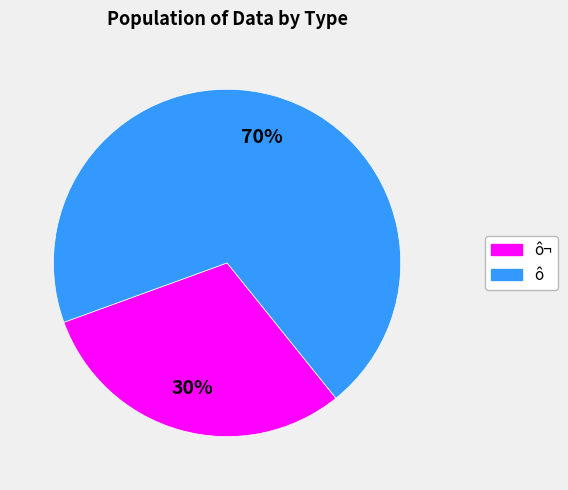

How many segments does this pie chart have?

2